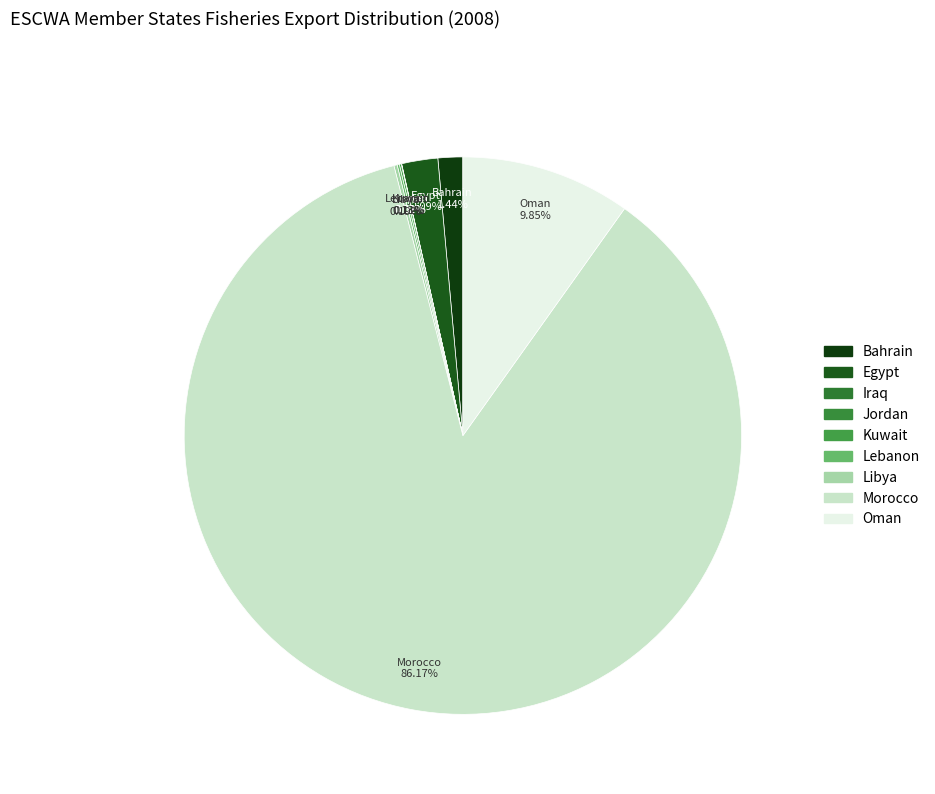

Which slice is the largest?

Morocco